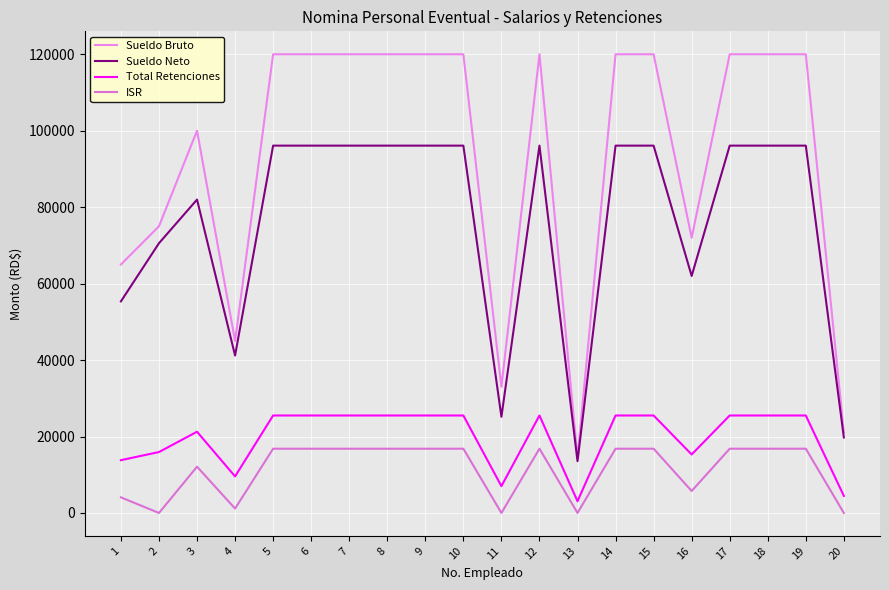

What is the difference between the ISR values at 19 and 1?

12725.4